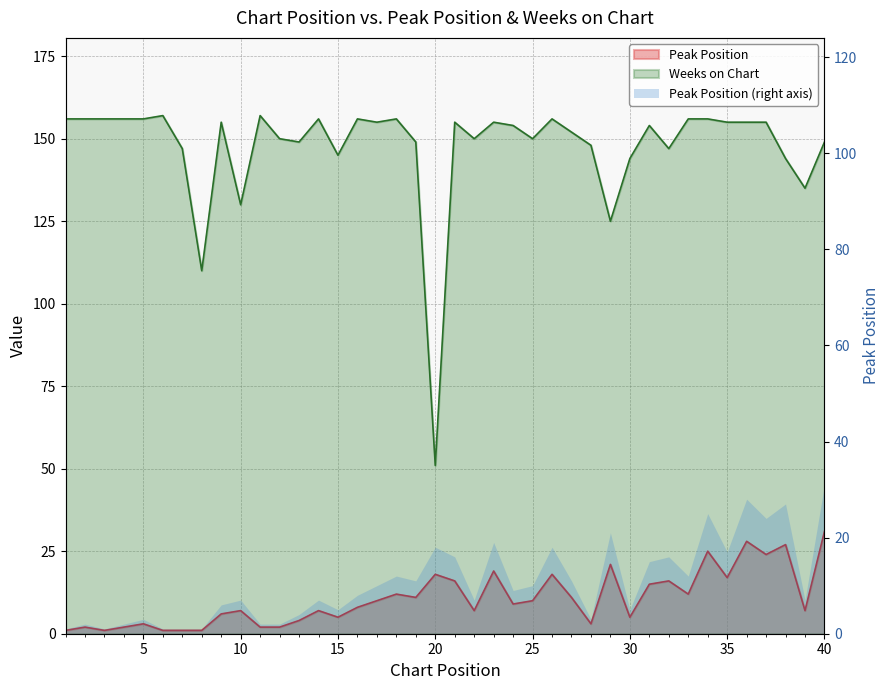

How many interior local valleys does the Weeks on Chart series have?

11